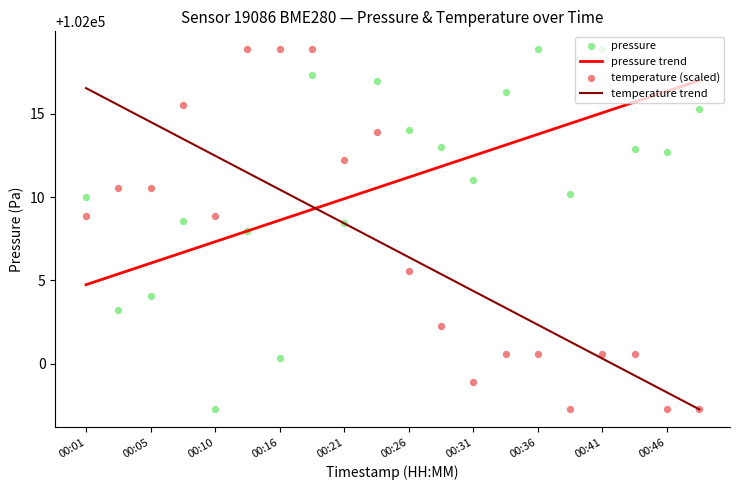

What is the total value across all series at 15?

408023.2